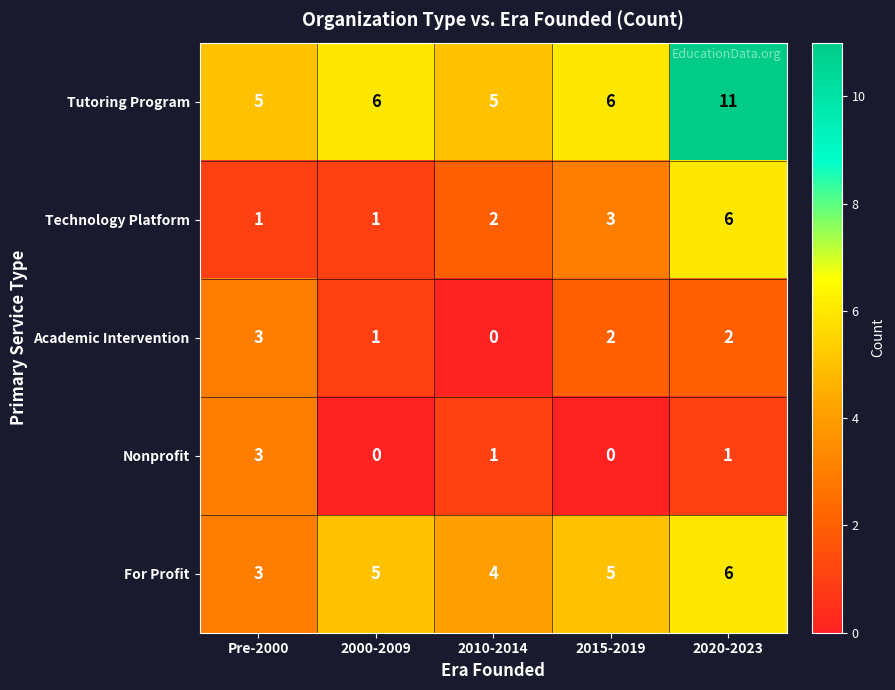

What is the spread (max minus min) of values at 2010-2014?

5